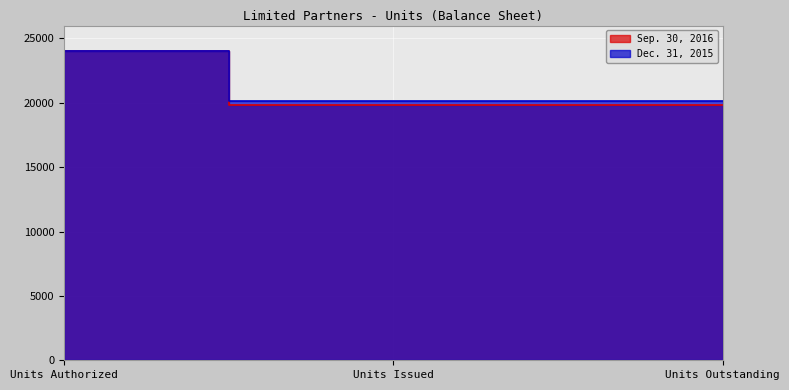

What are all the series names shown in the legend?

Sep. 30, 2016, Dec. 31, 2015